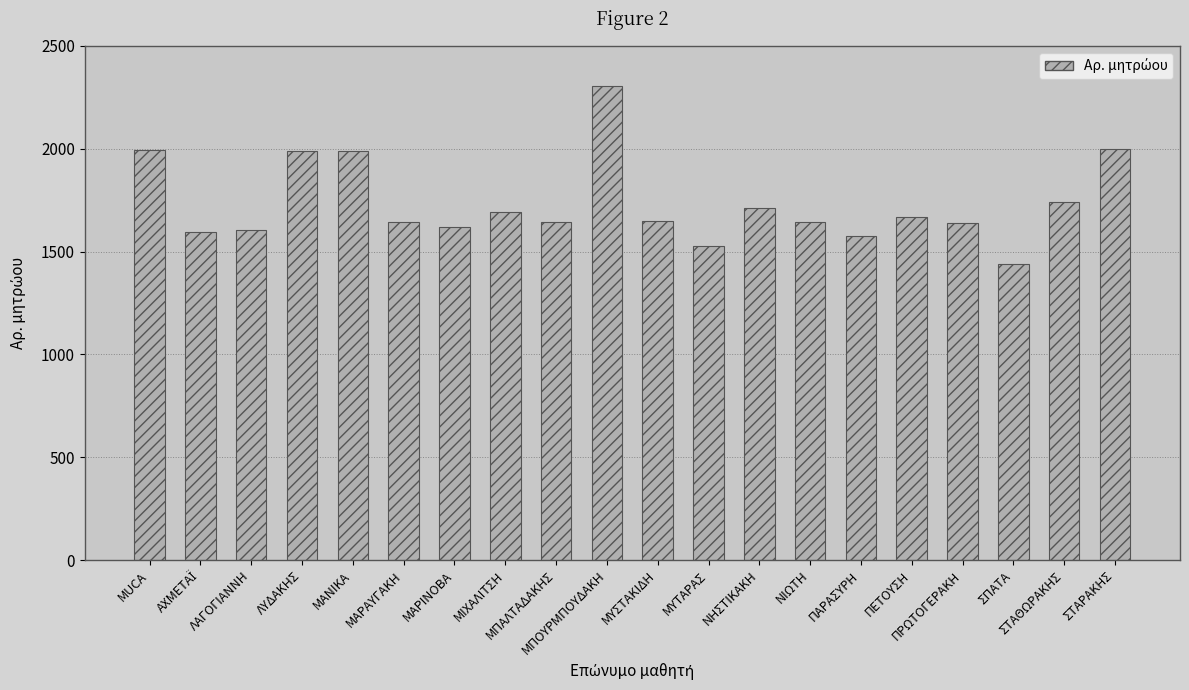

What is the change in value from MUCA to ΜΥΣΤΑΚΙΔΗ?

-345